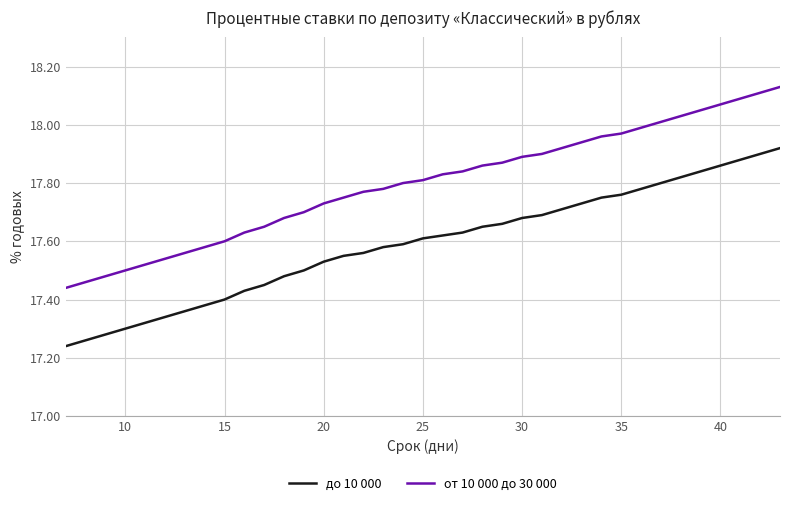

What is the difference between the maximum and minimum values in the до 10 000 series?

0.7